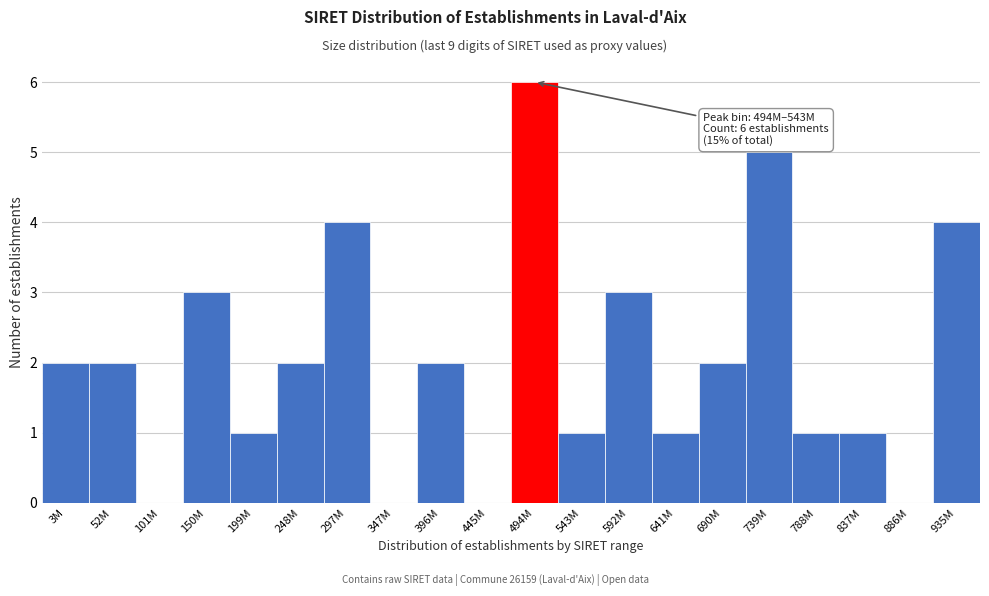

Reading left to right, extract all data points from this chart.

3M=2	52M=2	101M=0	150M=3	199M=1	248M=2	297M=4	347M=0	396M=2	445M=0	494M=6	543M=1	592M=3	641M=1	690M=2	739M=5	788M=1	837M=1	886M=0	935M=4